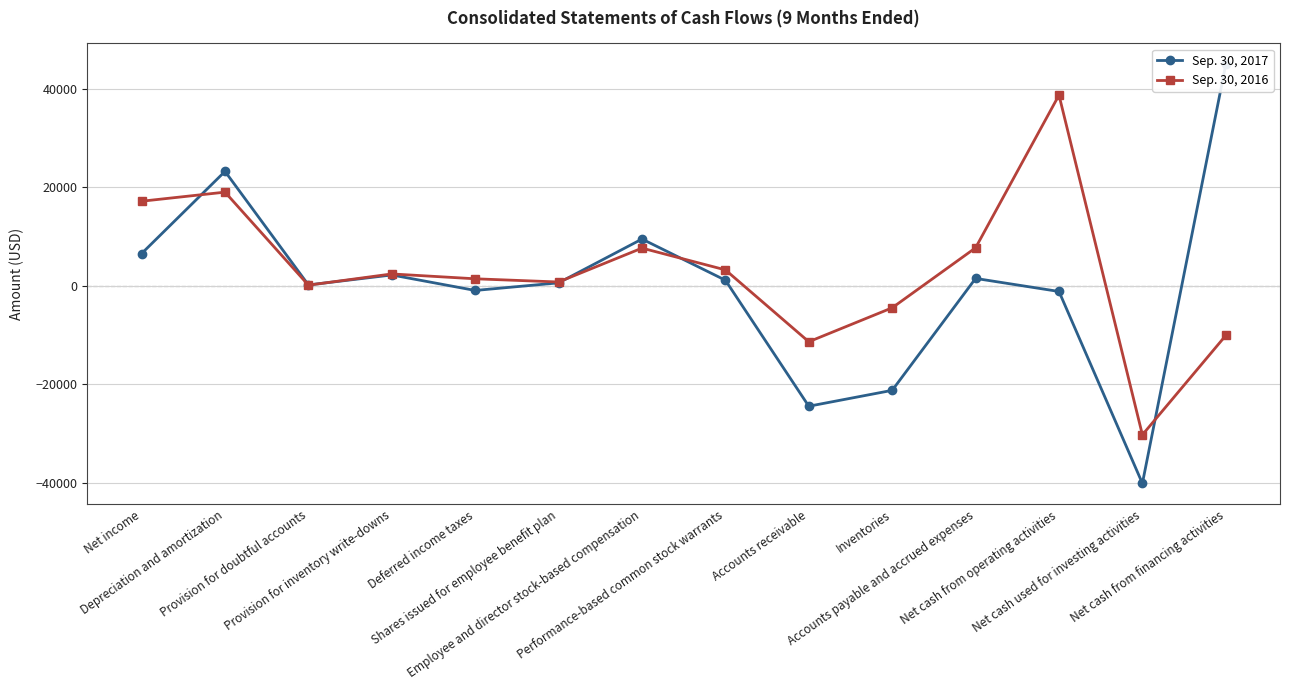

What is the spread (max minus min) of values at Accounts receivable?

13081